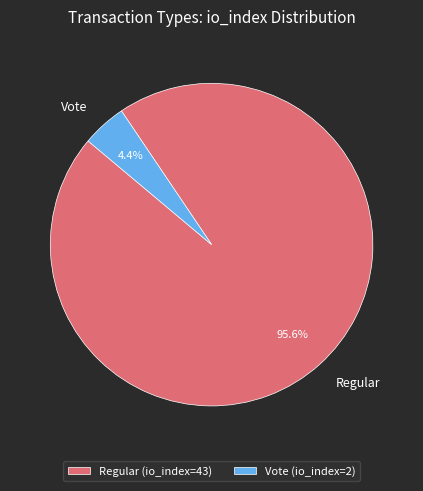

To the nearest percent, what percentage of the pie is Vote?

4%